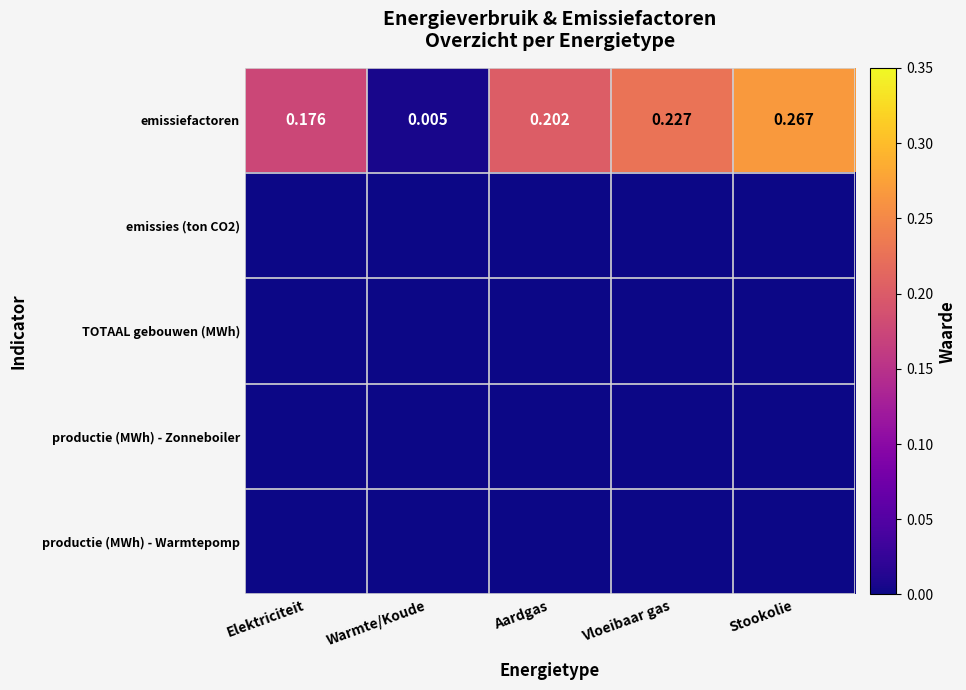

At which label does emissiefactoren reach its peak?

Stookolie